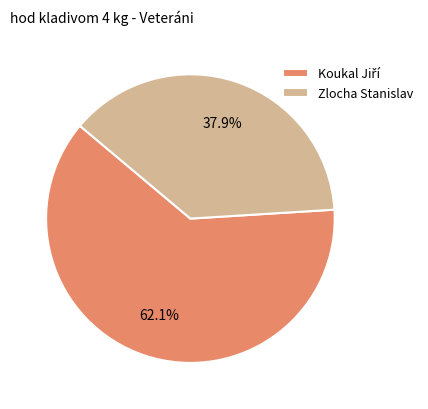

What percentage is NOT represented by Zlocha Stanislav?

62.1%